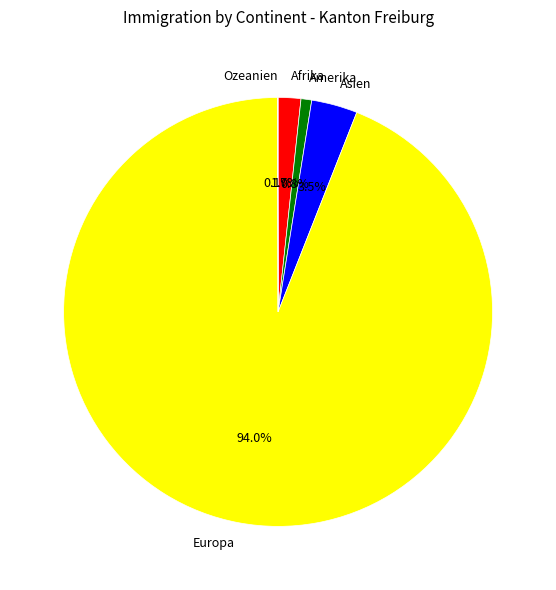

How much of the chart is everything except Amerika?

99.2%